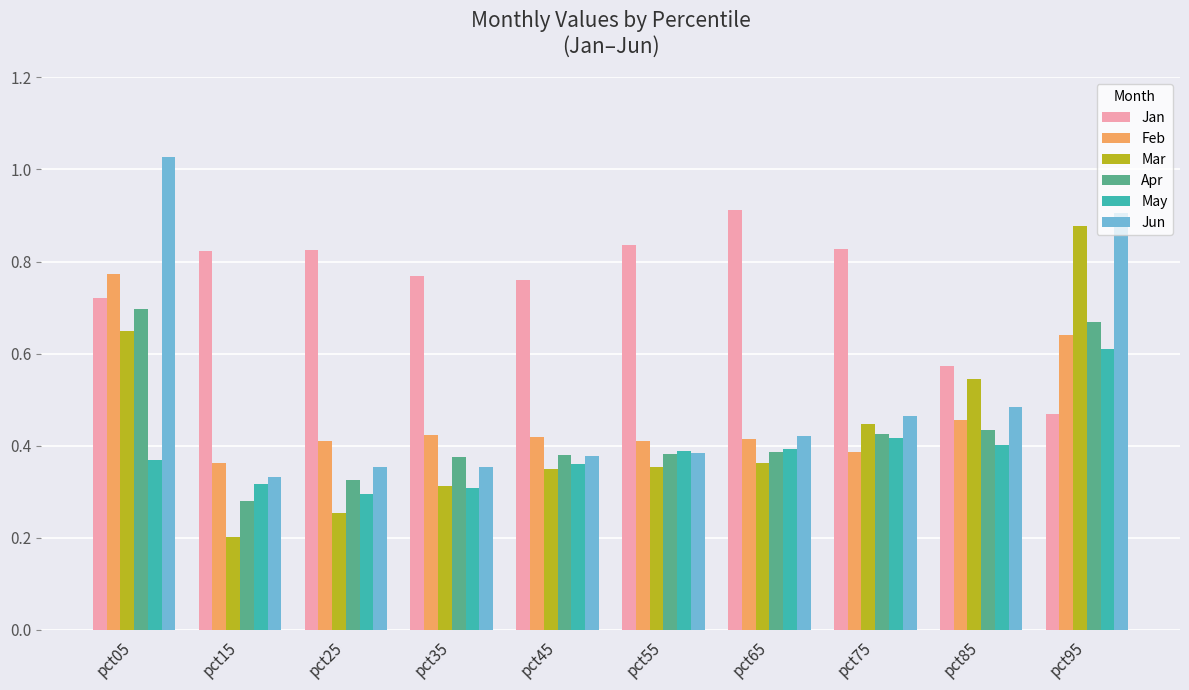

How many series are shown in this chart?

6